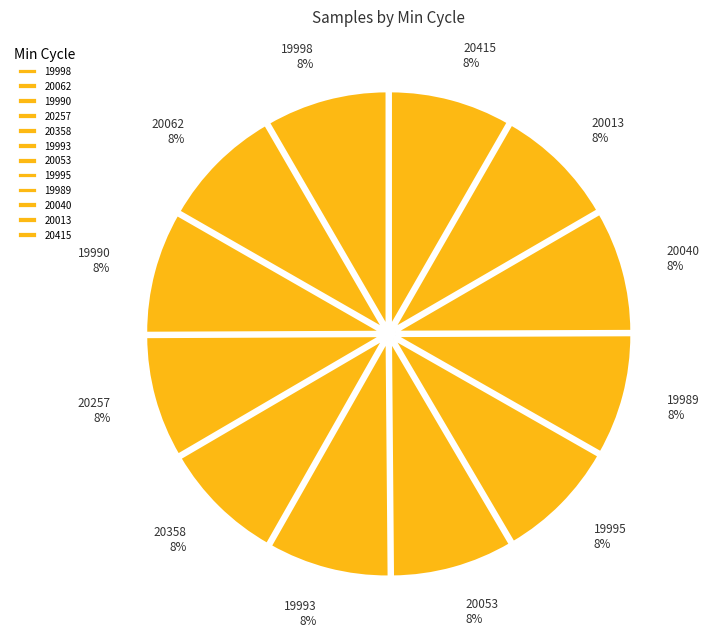

Is the sum of 19990 and 20053 greater than half?

No